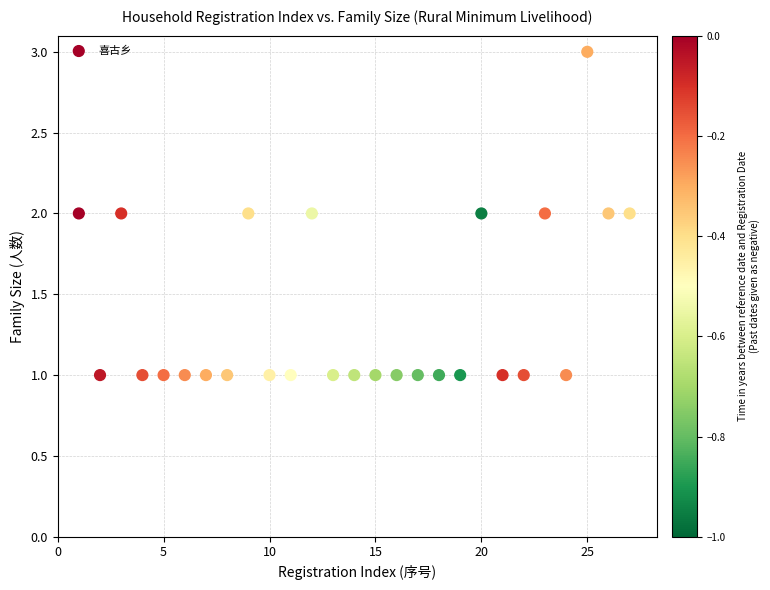

What is the range of X values (max minus min)?

26